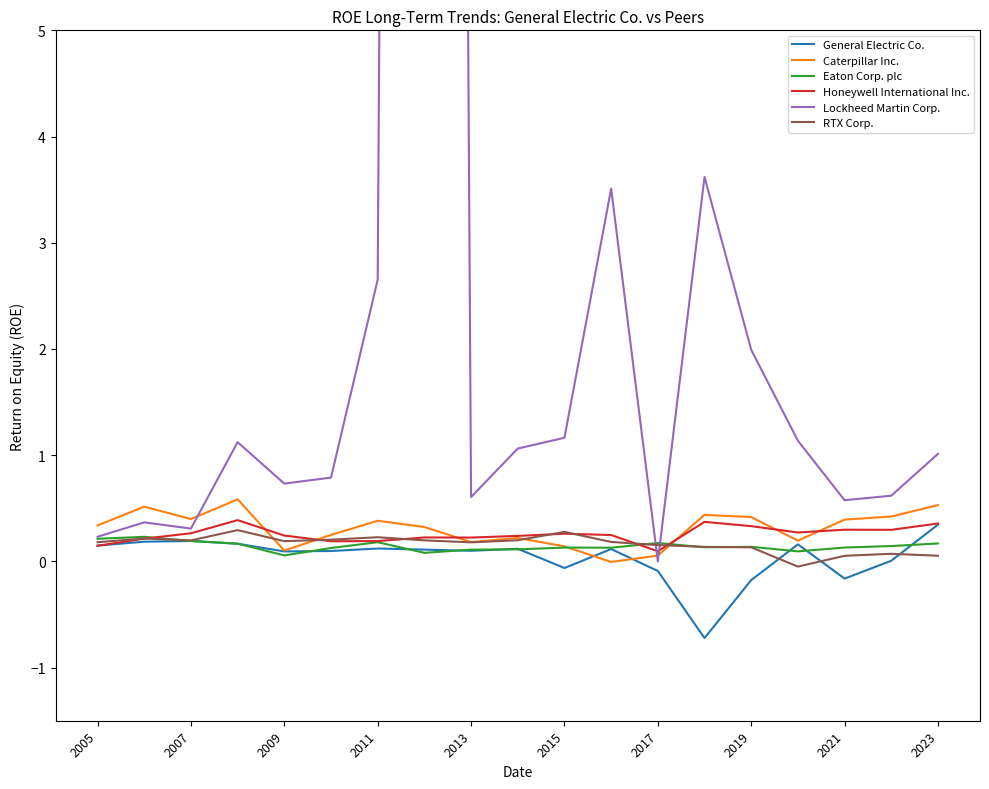

Is it true that General Electric Co. equals 0.1 at 2009?

True